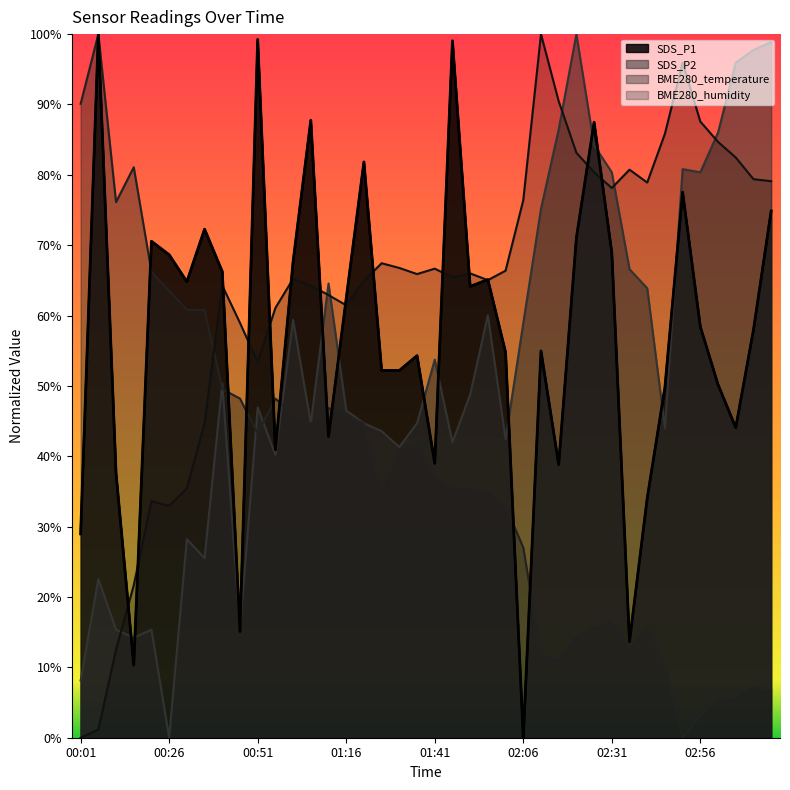

In BME280_humidity, how many points are higher than both neighbors (excluding endpoints)?

9